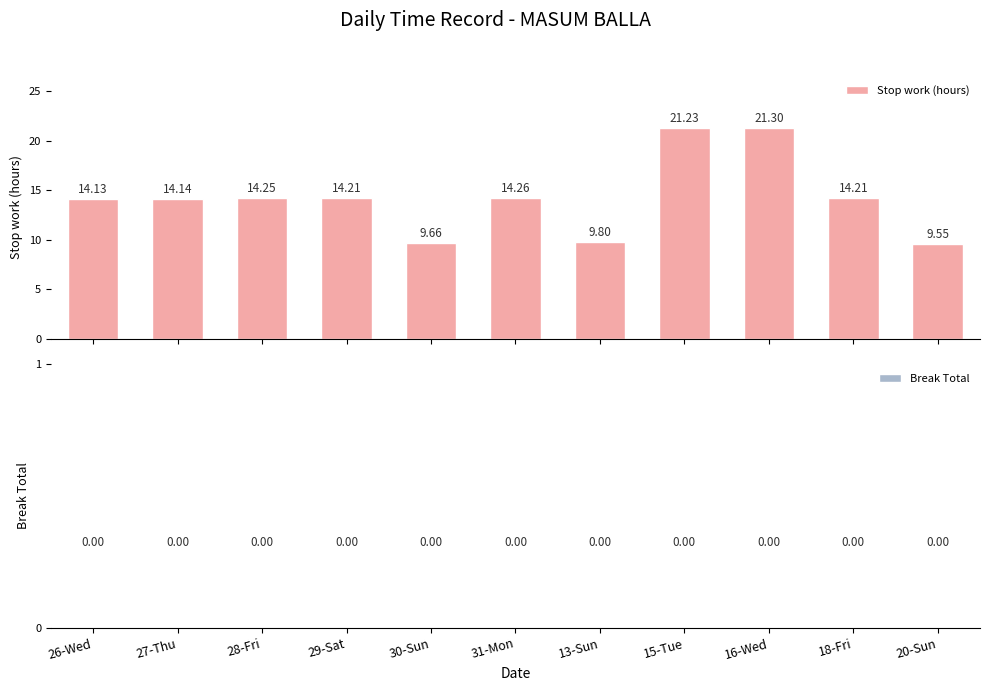

What is the difference between the maximum and second lowest values?

11.6